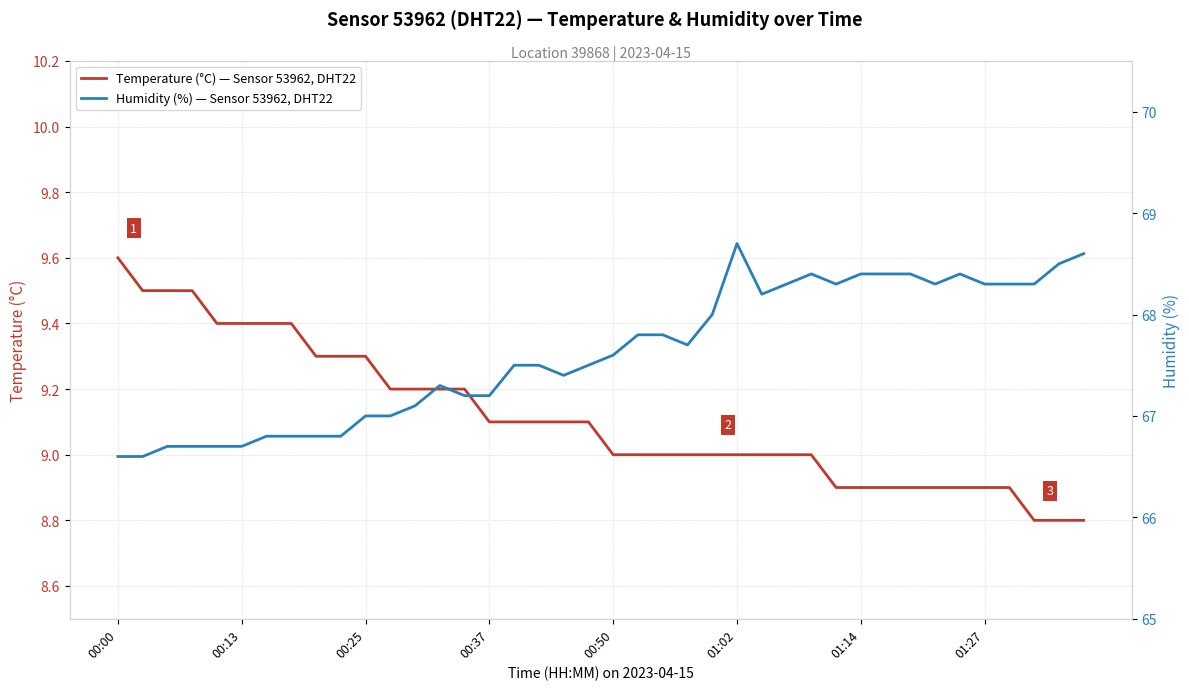

What is the lowest value of the Temperature (°C) — Sensor 53962, DHT22 series?

8.8